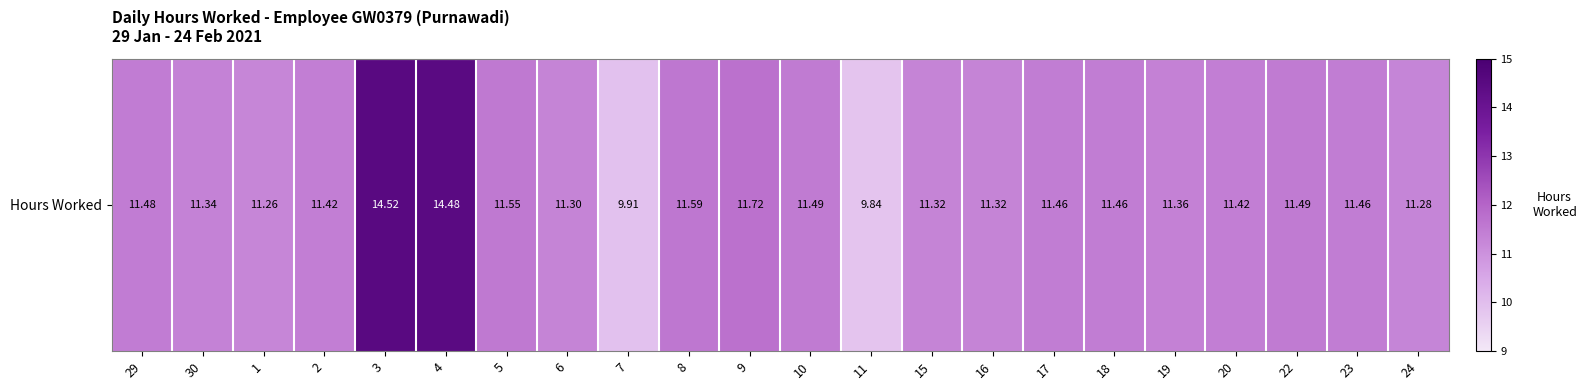

Reading left to right, list all the values displayed in this chart.

11.5	11.3	11.3	11.4	14.5	14.5	11.6	11.3	9.9	11.6	11.7	11.5	9.8	11.3	11.3	11.5	11.5	11.4	11.4	11.5	11.5	11.3